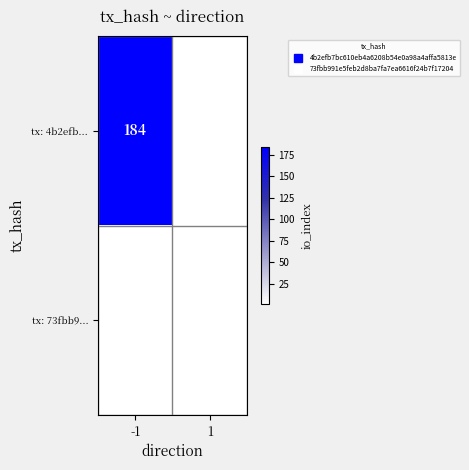

Which label corresponds to the largest value in the chart?

-1